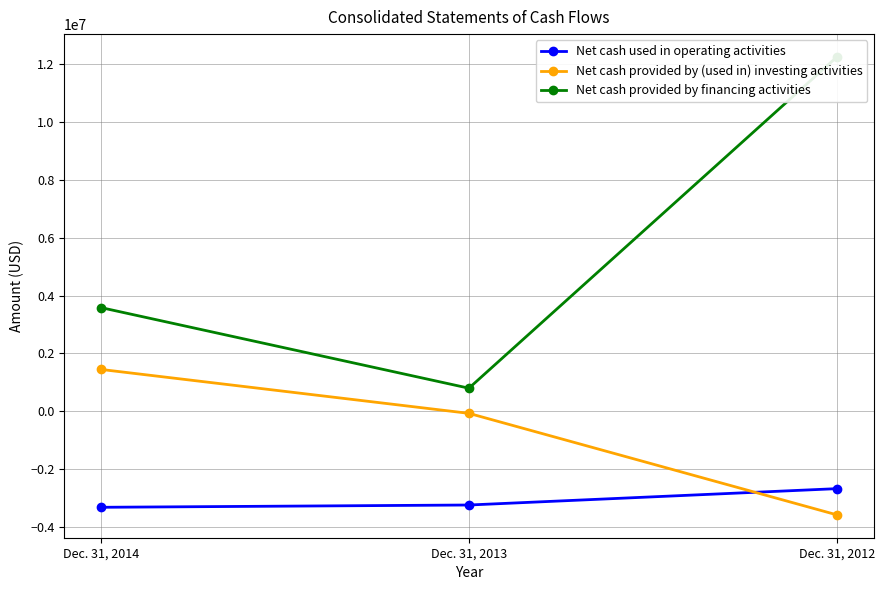

Which series has the largest total across all categories?

Net cash provided by financing activities